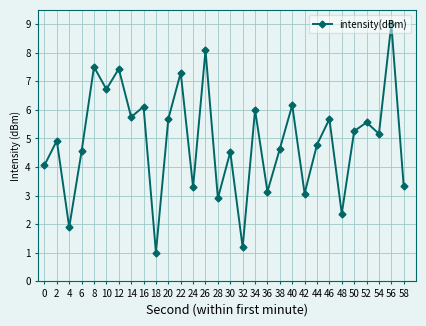

Which category has the highest value across all series?

56